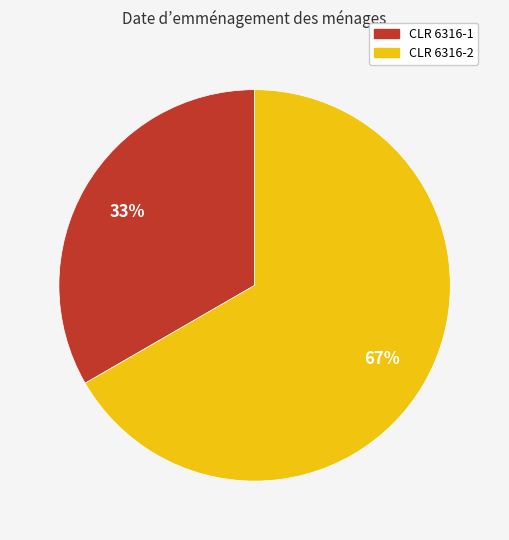

Count the number of slices in the pie.

2